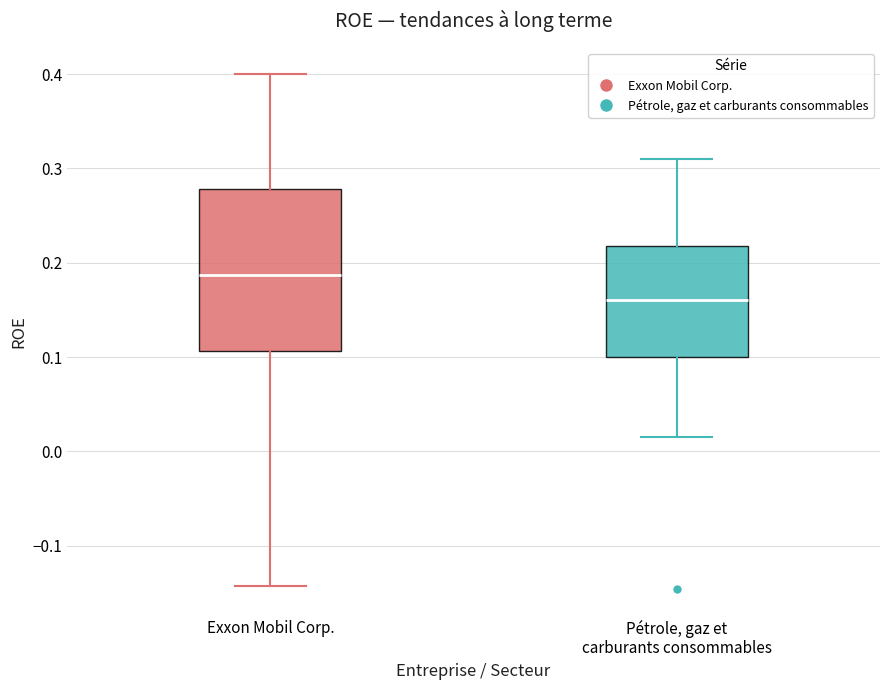

Which box is the tallest, from its lower edge to its upper edge?

Exxon Mobil Corp.